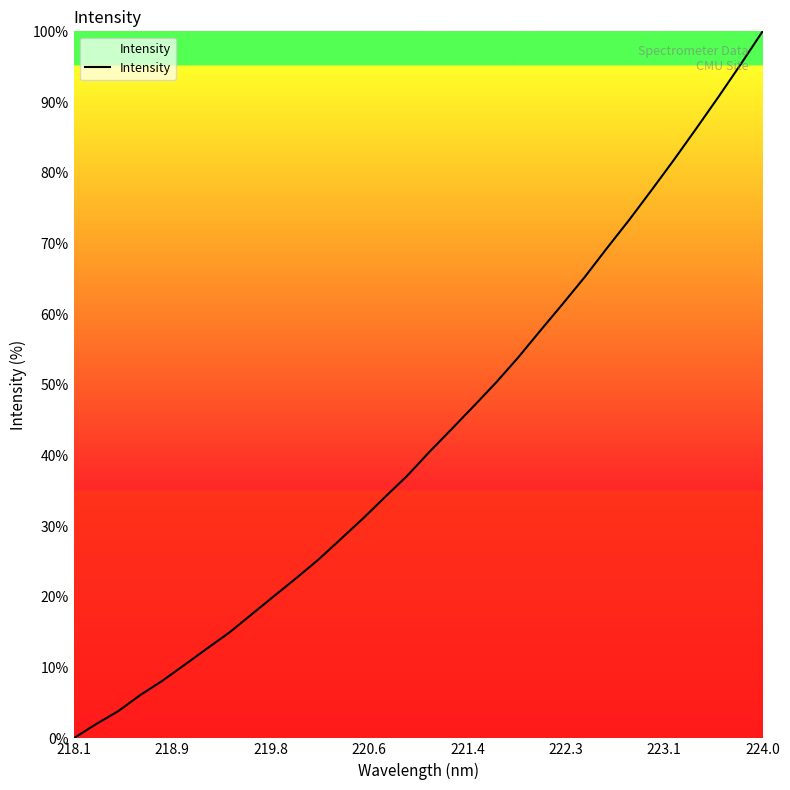

What is the difference between the maximum and minimum values?

100.0